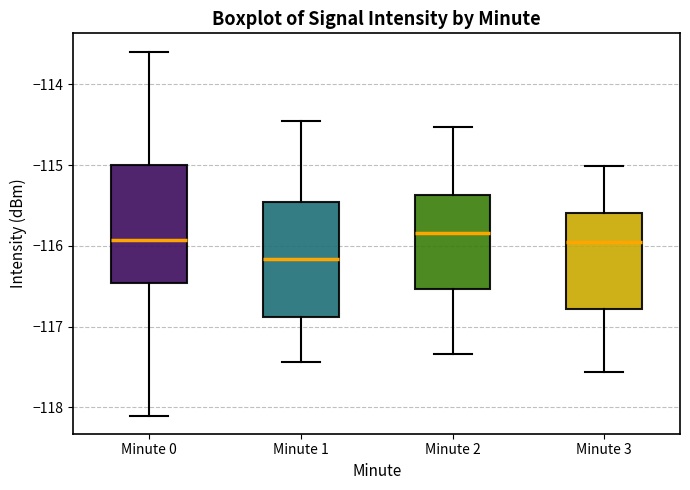

Reading left to right, transcribe this box plot: for each box, give where its median line is, the range the box spans, and where its two whiskers end, as read against the y-axis. The values are not printed on the chart, so give them approximately, as read against the axis.

Minute 0: median -115.9, box -116.5 to -115.0, whiskers -118.1 to -113.6
Minute 1: median -116.2, box -116.9 to -115.5, whiskers -117.4 to -114.5
Minute 2: median -115.8, box -116.5 to -115.4, whiskers -117.3 to -114.5
Minute 3: median -116.0, box -116.8 to -115.6, whiskers -117.6 to -115.0